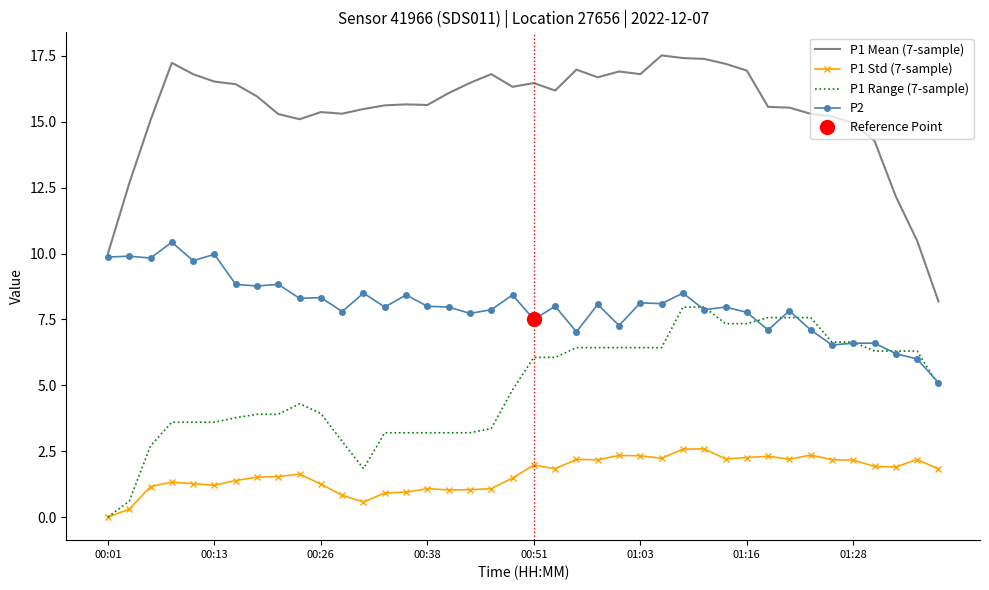

Does the chart have visible grid lines?

No